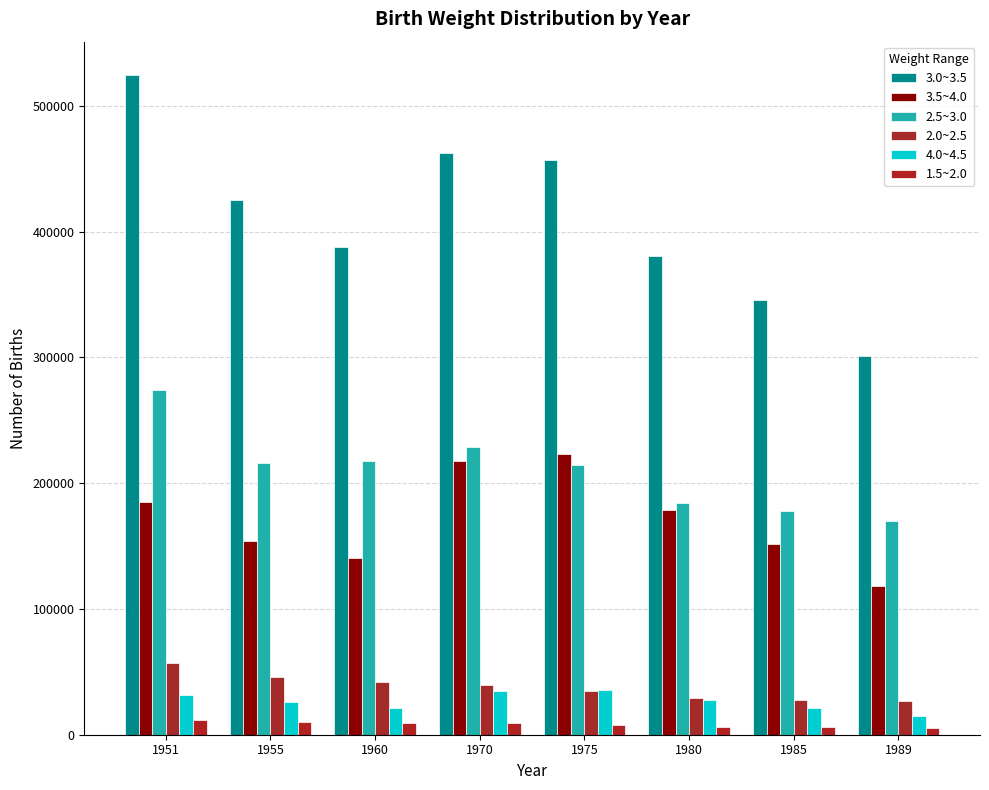

Between 1951 and 1960, which is larger?

1951